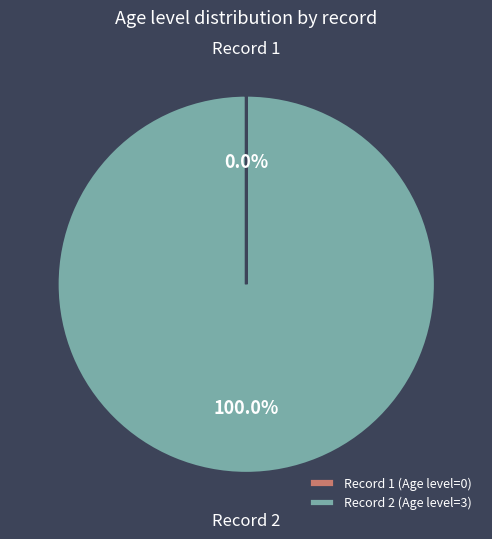

Is there a majority slice in this chart?

Yes